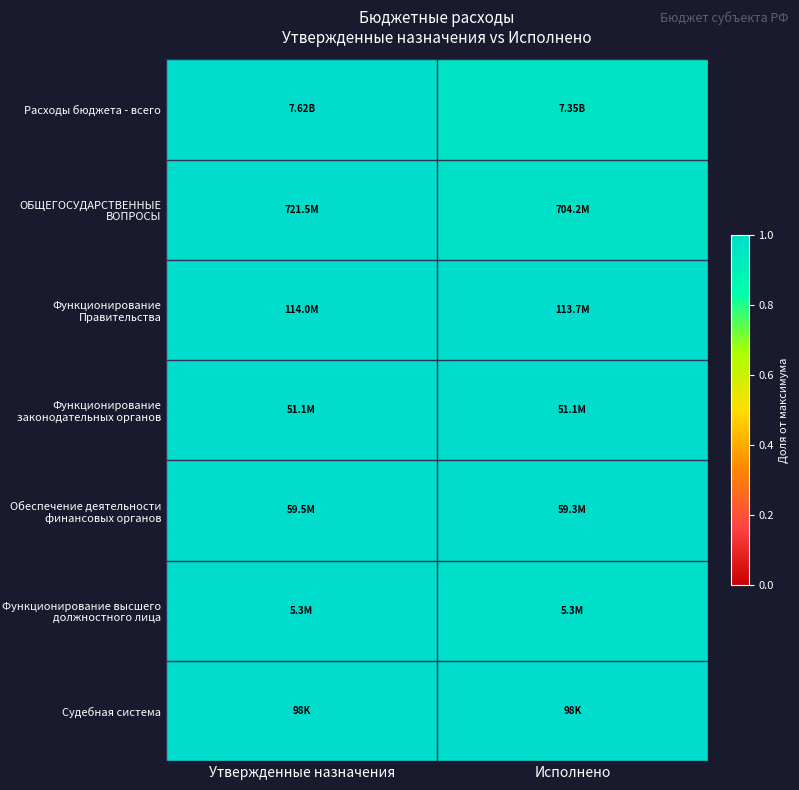

At how many categories does at least one series exceed 0?

2